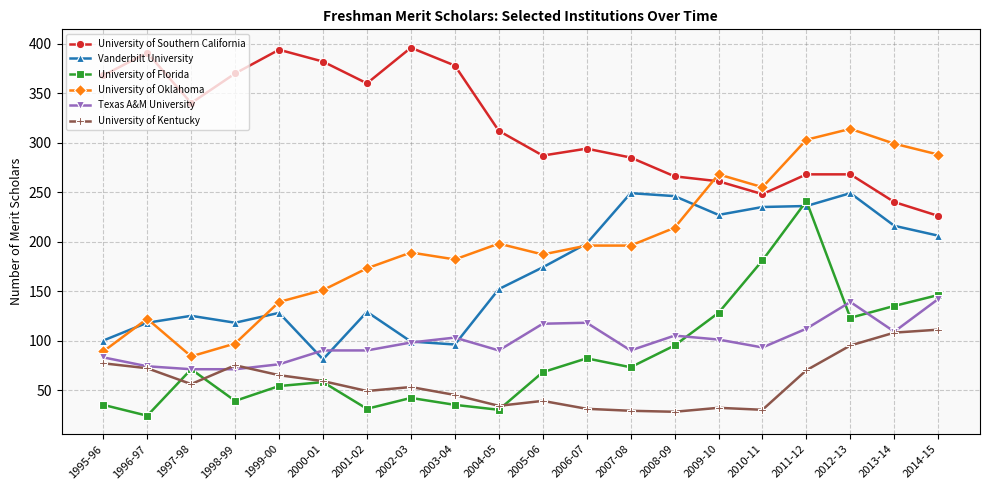

What is the difference between the second highest and minimum values in the Texas A&M University series?

68